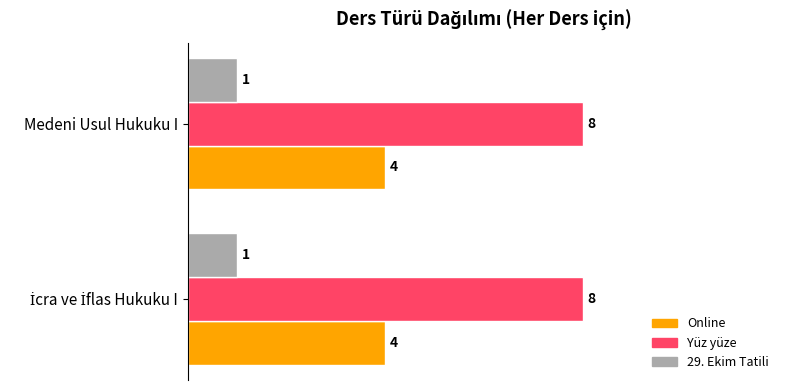

What is the lowest value of the Yüz yüze series?

8